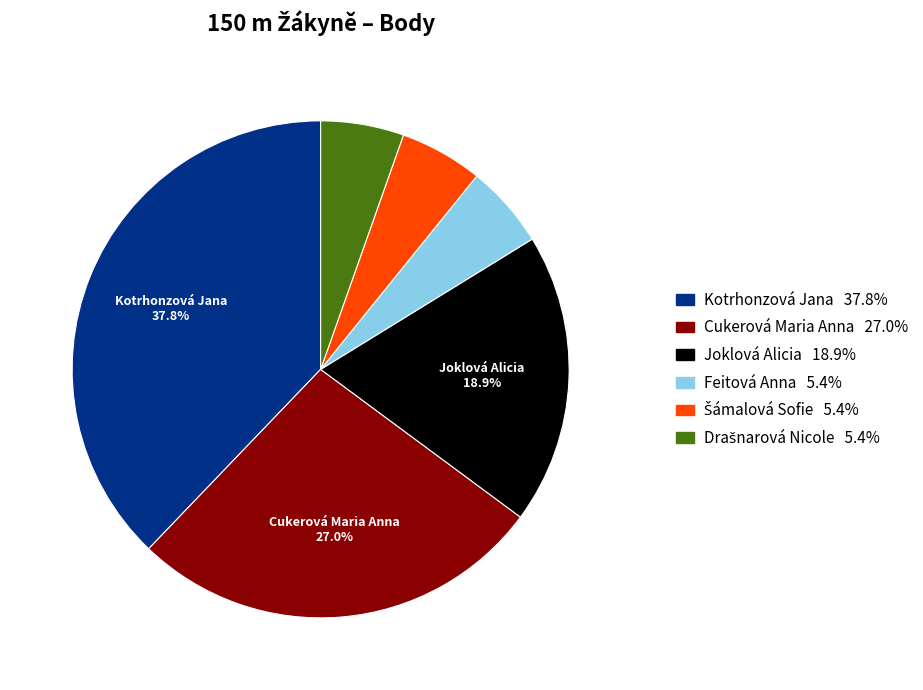

Is there any slice that represents more than half of the pie?

No